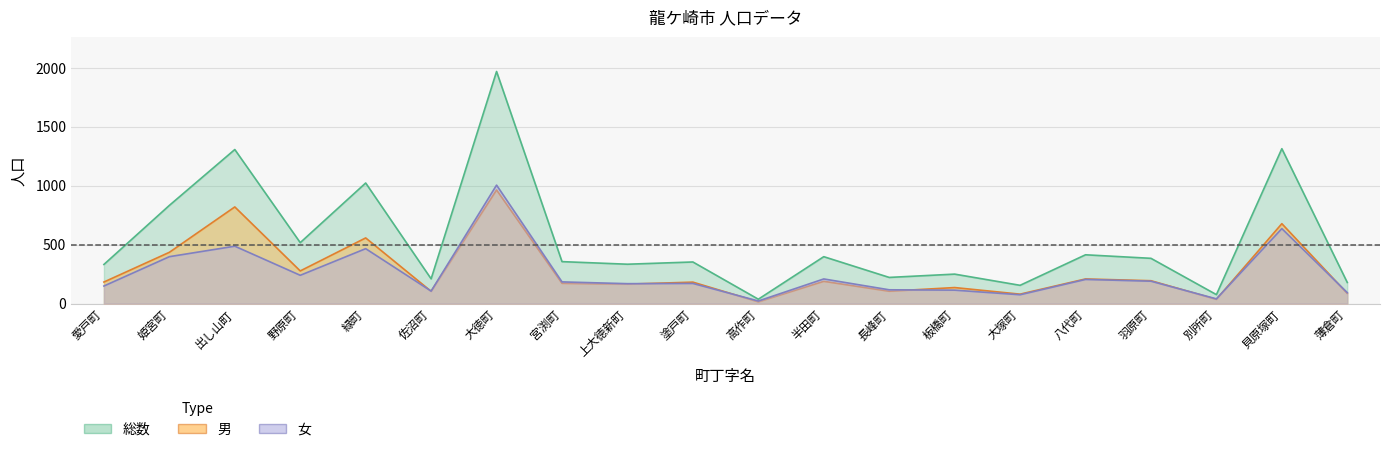

What is the difference between the highest and lowest values at 高作町?

22